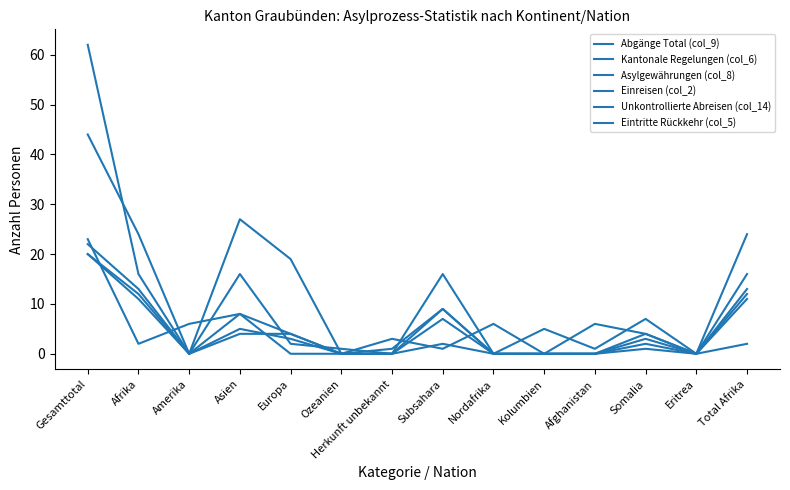

True or false: Eintritte Rückkehr (col_5) has a value of 34 at Gesamttotal.

False